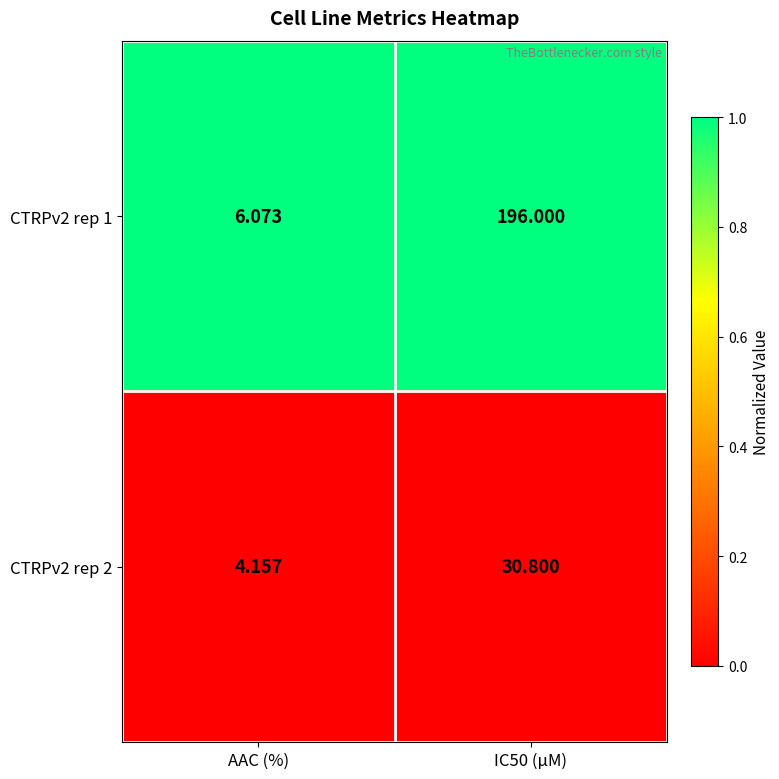

At which label is CTRPv2 rep 1 closest to 101?

AAC (%)